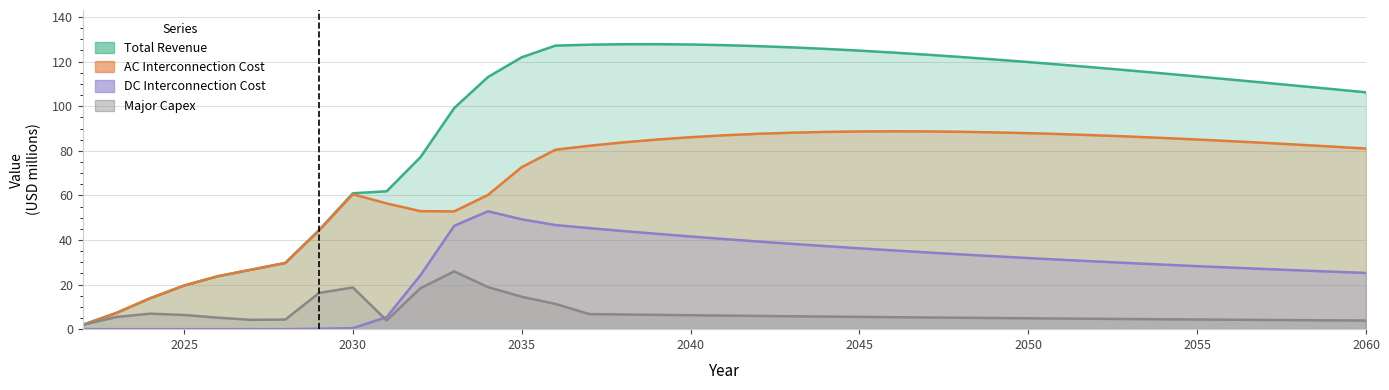

At which category does the chart reach its minimum across all series?

2022